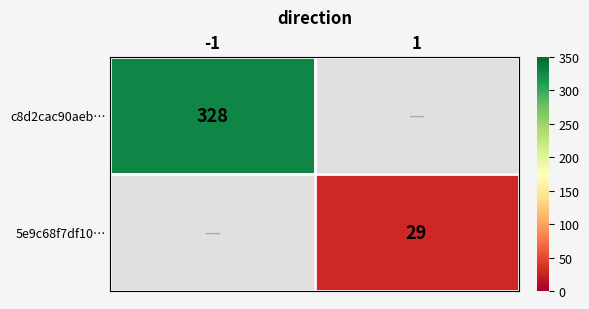

True or false: c8d2cac90aeb… has a value of 207 at -1.

False